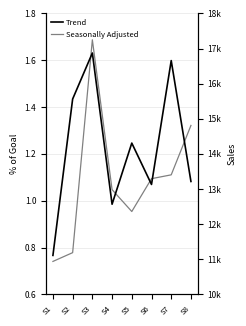

In Seasonally Adjusted, how many points are lower than both neighbors (excluding endpoints)?

1